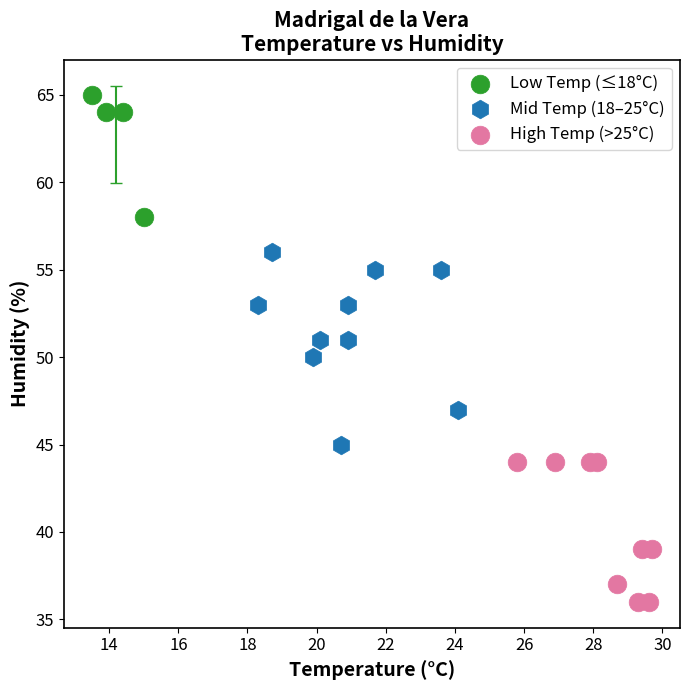

Which series reaches the maximum Y coordinate?

Low Temp (≤18°C)